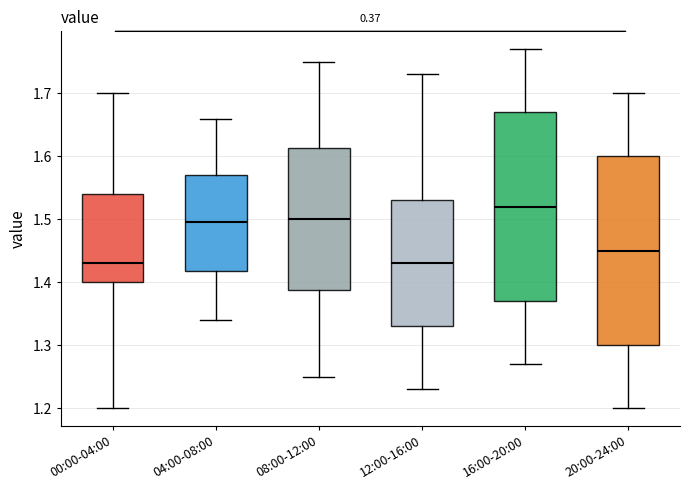

Reading left to right, transcribe this box plot: for each box, give where its median line is, the range the box spans, and where its two whiskers end, as read against the y-axis. The values are not printed on the chart, so give them approximately, as read against the axis.

00:00-04:00: median 1.43, box 1.40 to 1.54, whiskers 1.20 to 1.70
04:00-08:00: median 1.50, box 1.42 to 1.57, whiskers 1.34 to 1.66
08:00-12:00: median 1.50, box 1.39 to 1.61, whiskers 1.25 to 1.75
12:00-16:00: median 1.43, box 1.33 to 1.53, whiskers 1.23 to 1.73
16:00-20:00: median 1.52, box 1.37 to 1.67, whiskers 1.27 to 1.77
20:00-24:00: median 1.45, box 1.30 to 1.60, whiskers 1.20 to 1.70